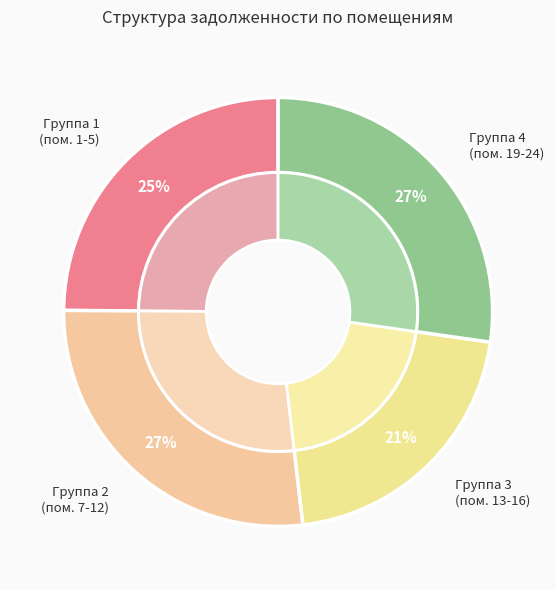

Approximately how many times larger is the value at 22 compared to 7?

1.0